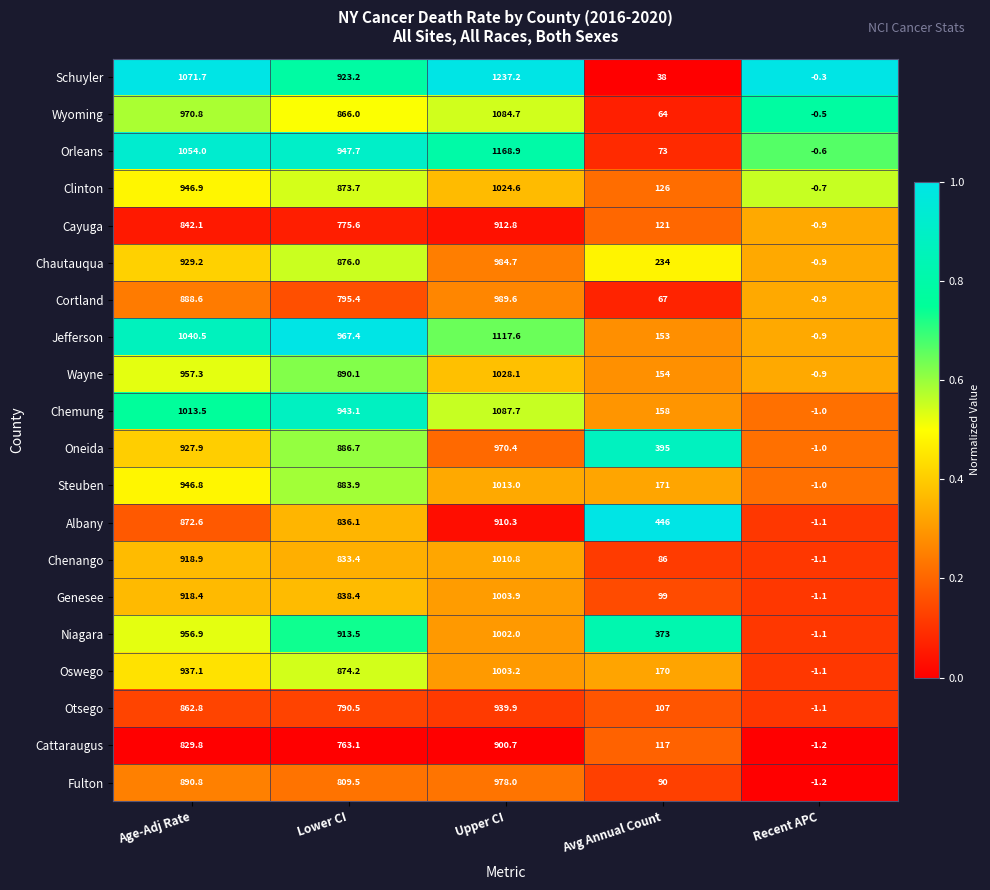

Count the number of categories in the chart.

5